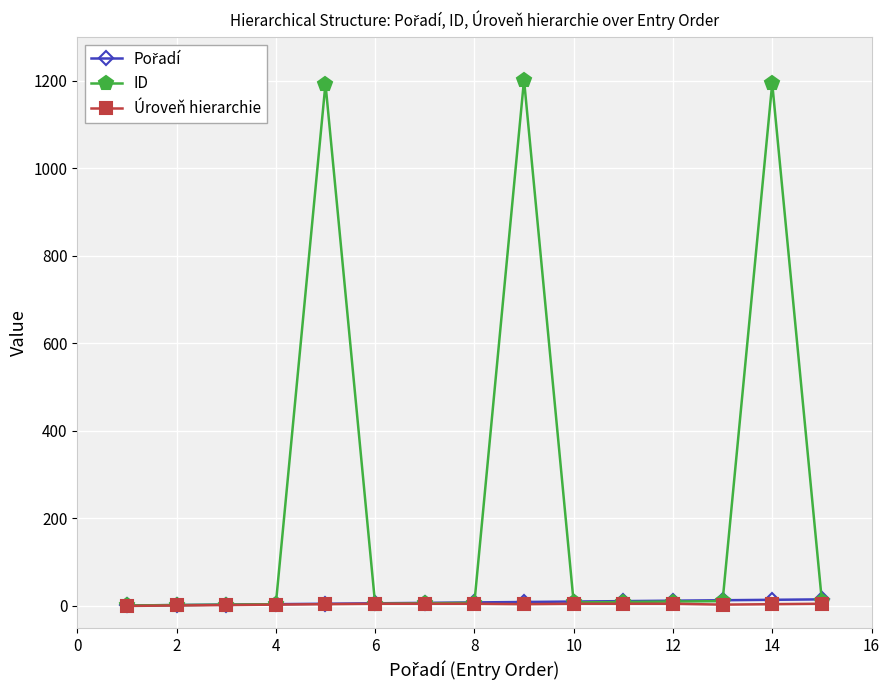

Which series has the largest range (max minus min)?

ID